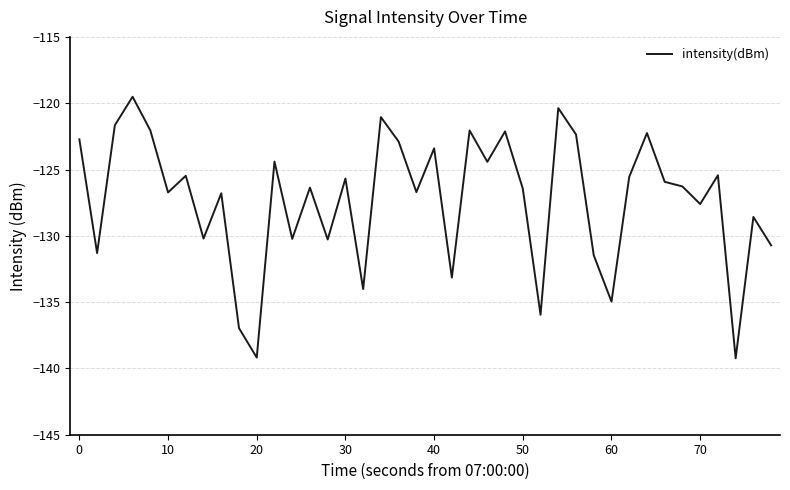

What is the smallest value displayed?

-139.2